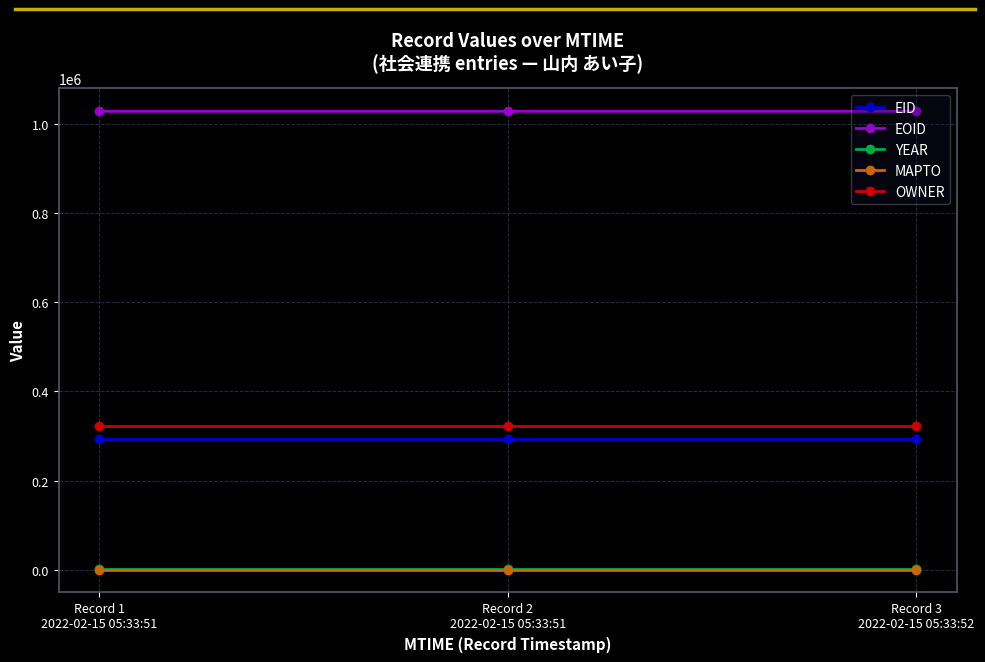

Which series has the largest total across all categories?

EOID